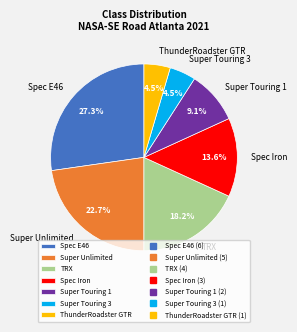

Between Super Touring 3 and Super Unlimited, which is larger?

Super Unlimited